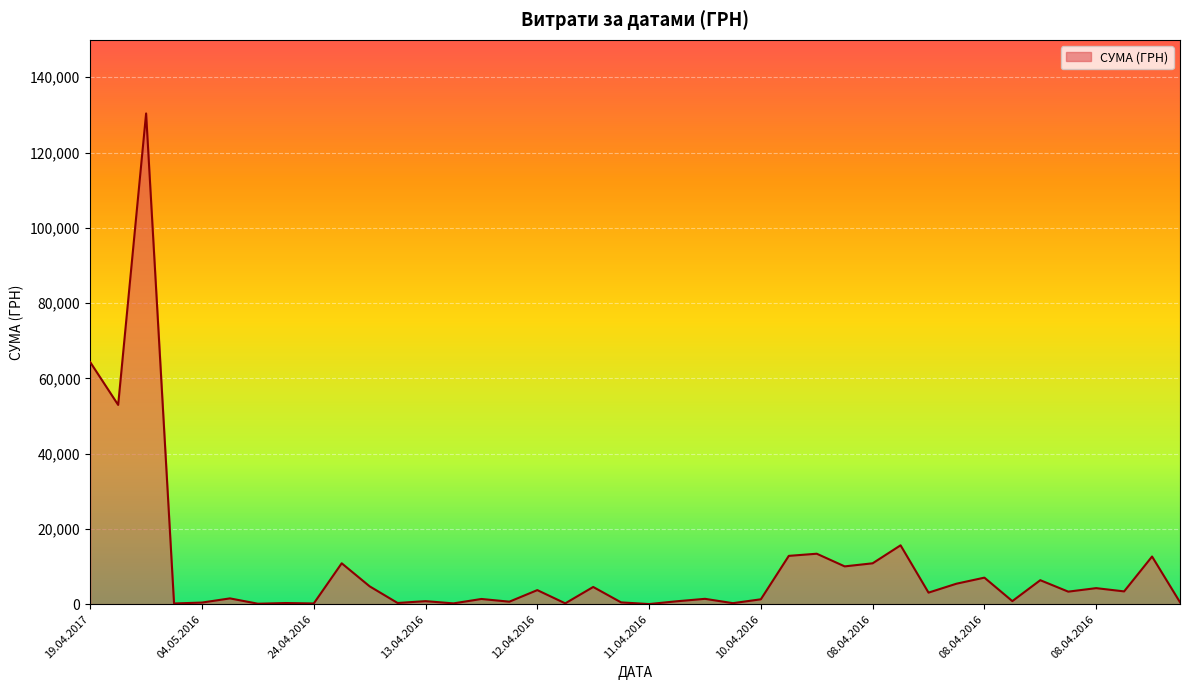

What is the greatest value displayed?

130379.7